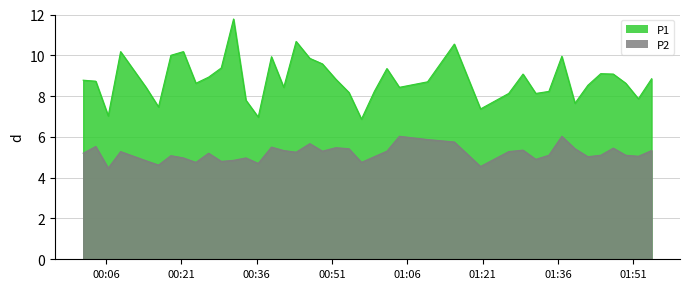

Reading right to left, transcribe all the data shown in this chart.

P1: 8.8	7.9	8.6	9.1	9.1	8.5	7.7	9.9	8.2	8.1	9.1	8.1	7.4	10.6	8.7	8.4	9.3	8.2	6.9	8.2	8.8	9.6	9.8	10.7	8.4	9.9	7.0	7.8	11.8	9.4	8.9	8.6	10.2	10.0	7.5	8.4	10.2	7.0	8.7	8.8
P2: 5.3	5.0	5.1	5.5	5.1	5.0	5.4	6.0	5.1	4.9	5.3	5.3	4.5	5.8	5.9	6.0	5.3	5.0	4.8	5.4	5.5	5.3	5.7	5.2	5.3	5.5	4.7	5.0	4.8	4.8	5.2	4.8	5.0	5.1	4.6	4.8	5.3	4.5	5.5	5.2